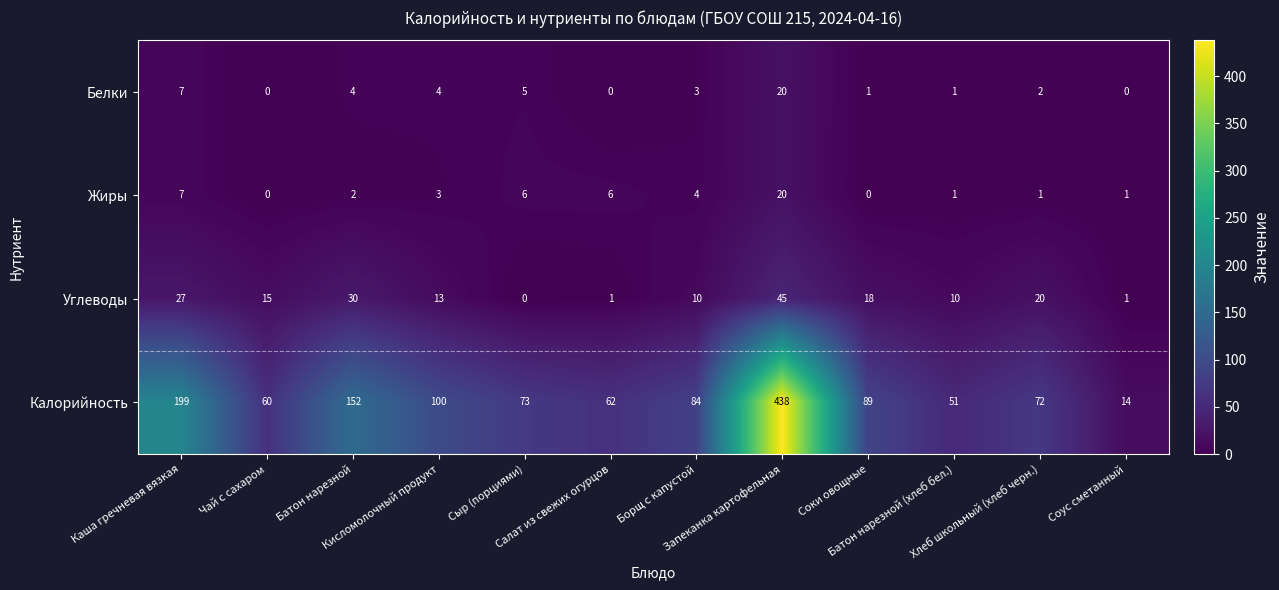

Which series has the widest spread of values?

Калорийность